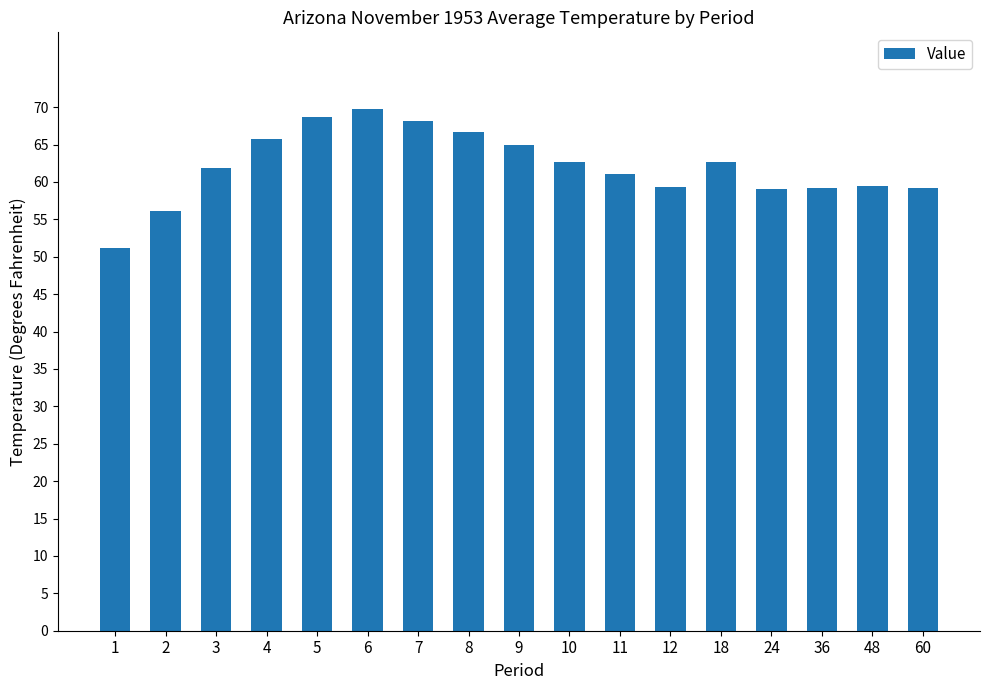

What is the difference between the maximum and minimum values?

18.5